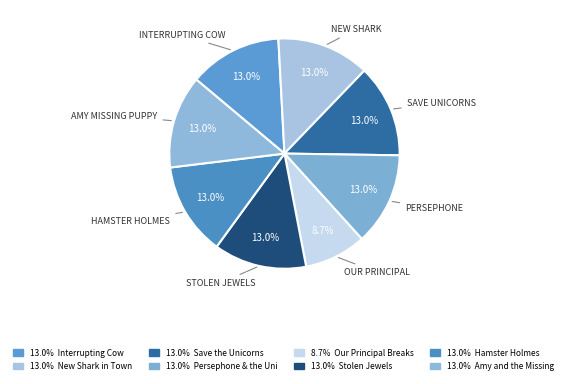

Count the number of slices in the pie.

8